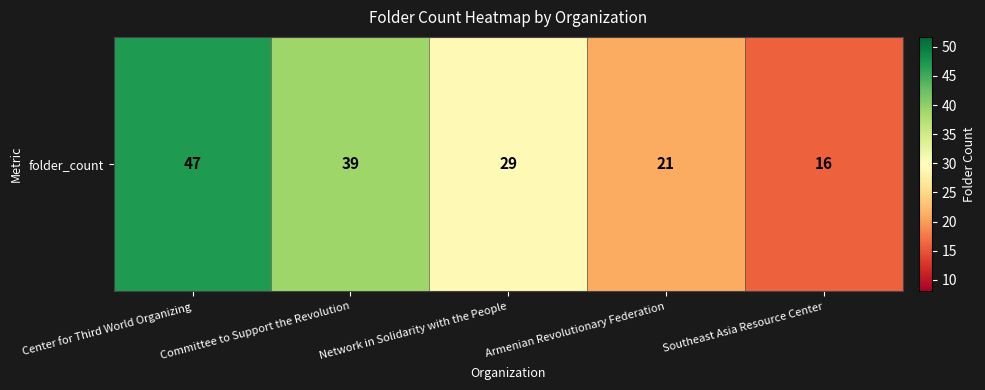

List the labels in order of value, smallest first.

Southeast Asia Resource Center, Armenian Revolutionary Federation, Network in Solidarity with the People, Committee to Support the Revolution, Center for Third World Organizing